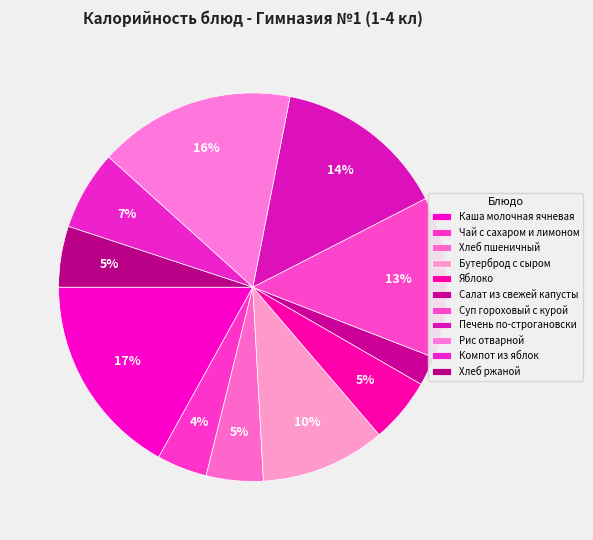

What percentage is NOT represented by Салат из свежей капусты?

97.6%